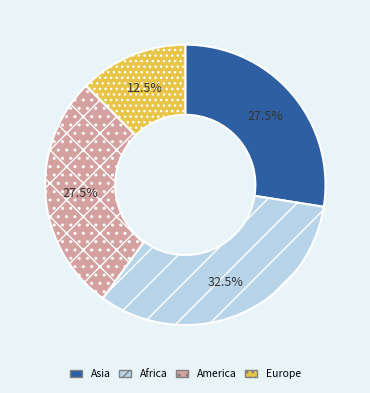

Which has a higher value, Asia or Africa?

Africa